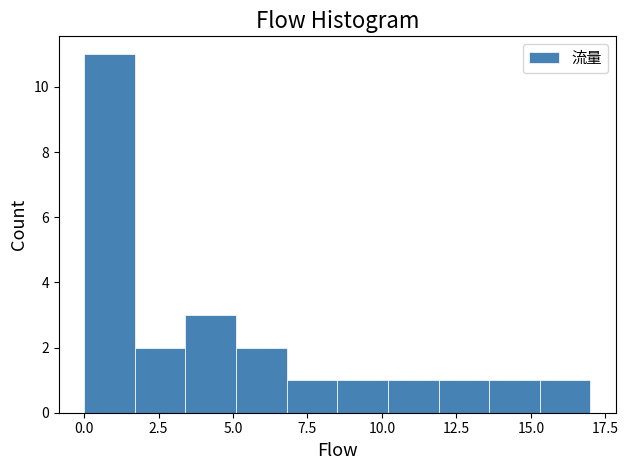

Read against the x-axis, roughly where is the centre of the tallest bar?

1.0